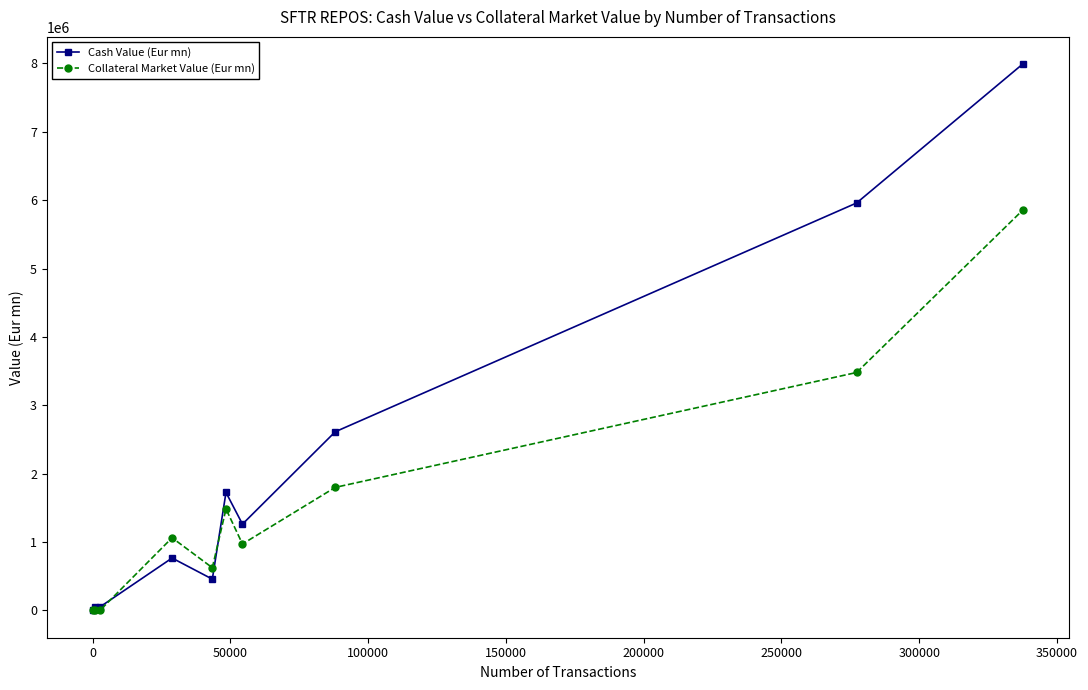

What is the highest value of the Cash Value (Eur mn) series?

7988563.0